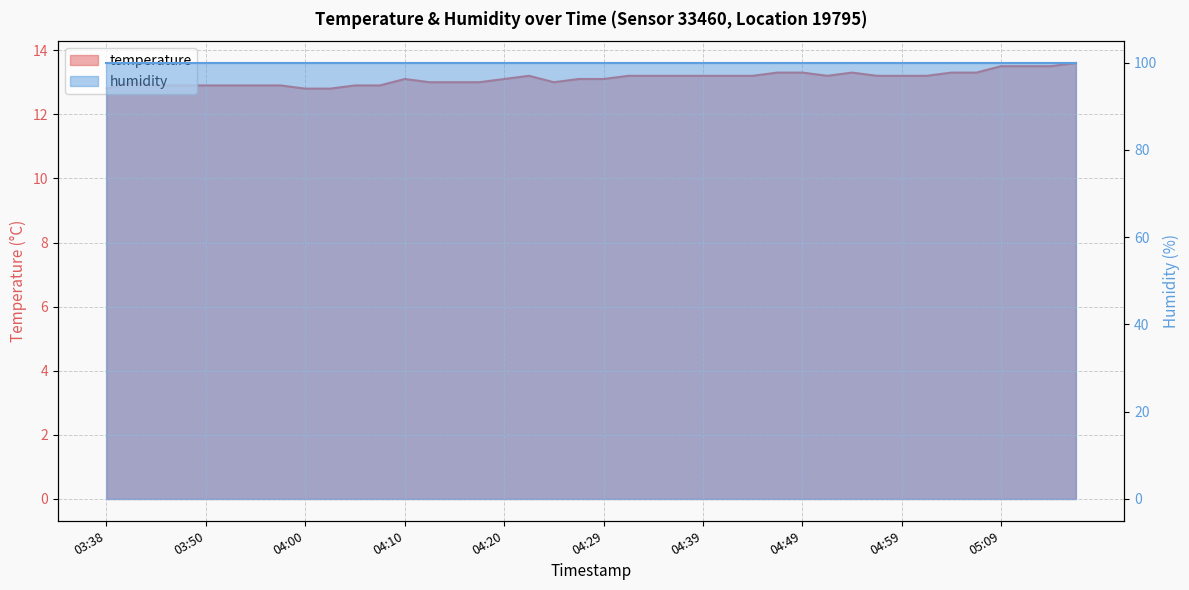

What is the difference between the maximum and minimum values?

0.8